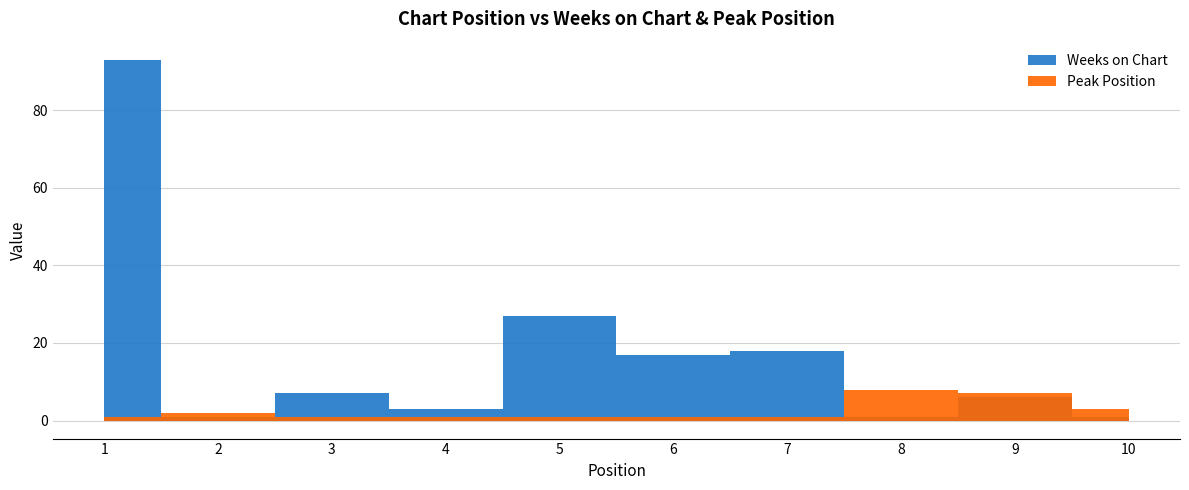

How many lines are shown in the chart?

2